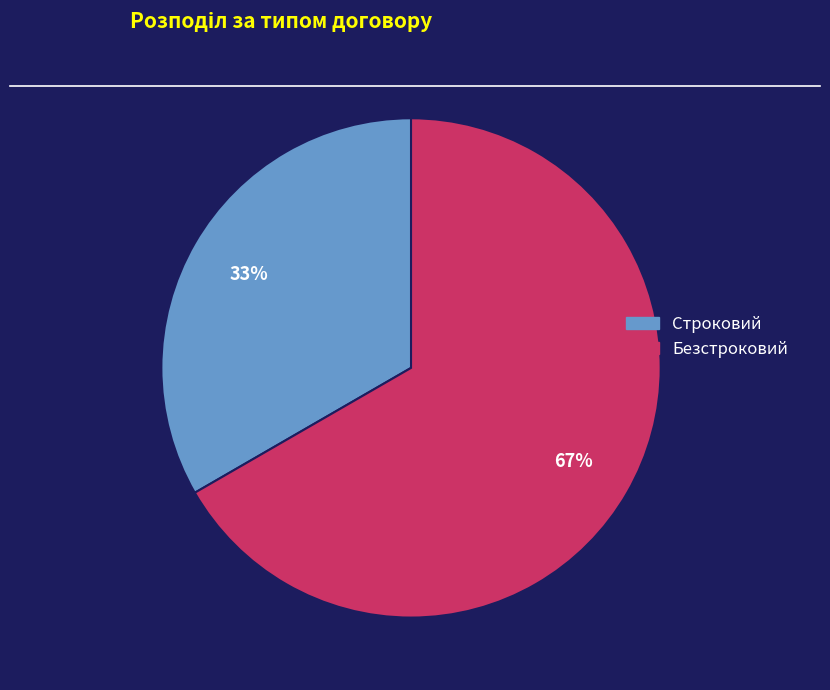

Count the number of slices in the pie.

2